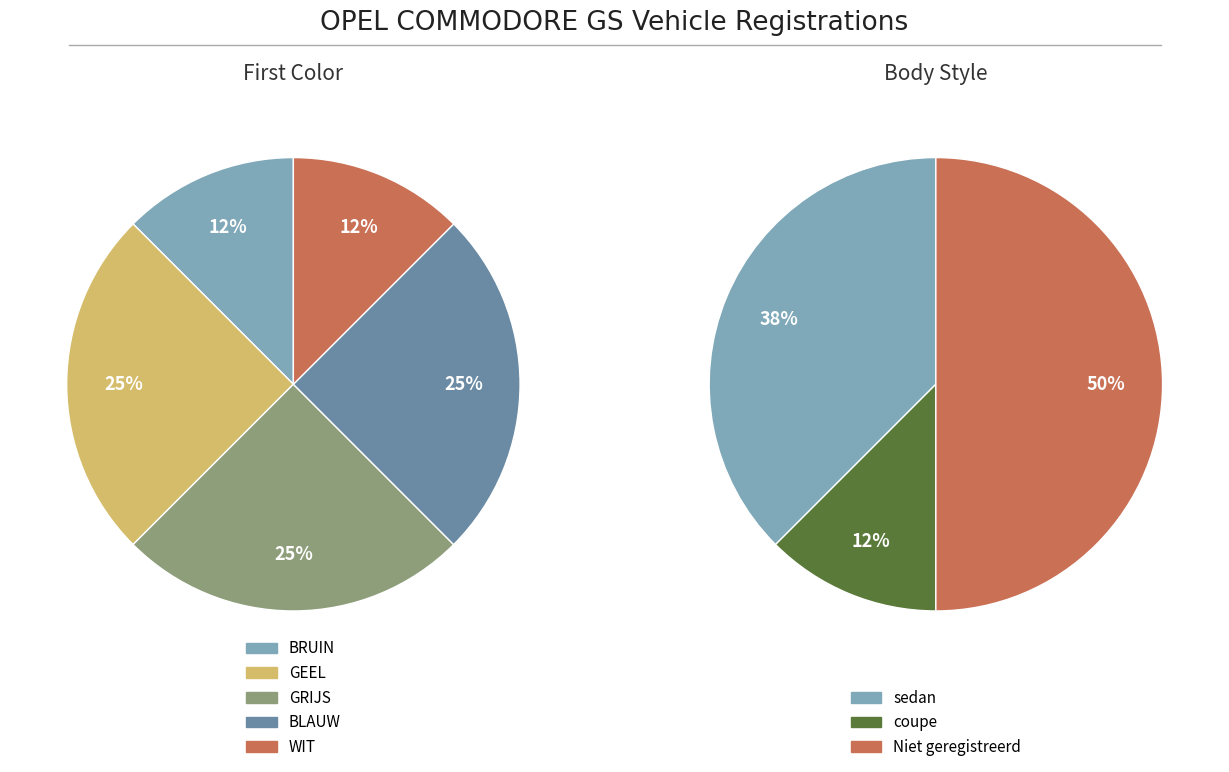

What percentage is the GRIJS slice, to the nearest percent?

25%